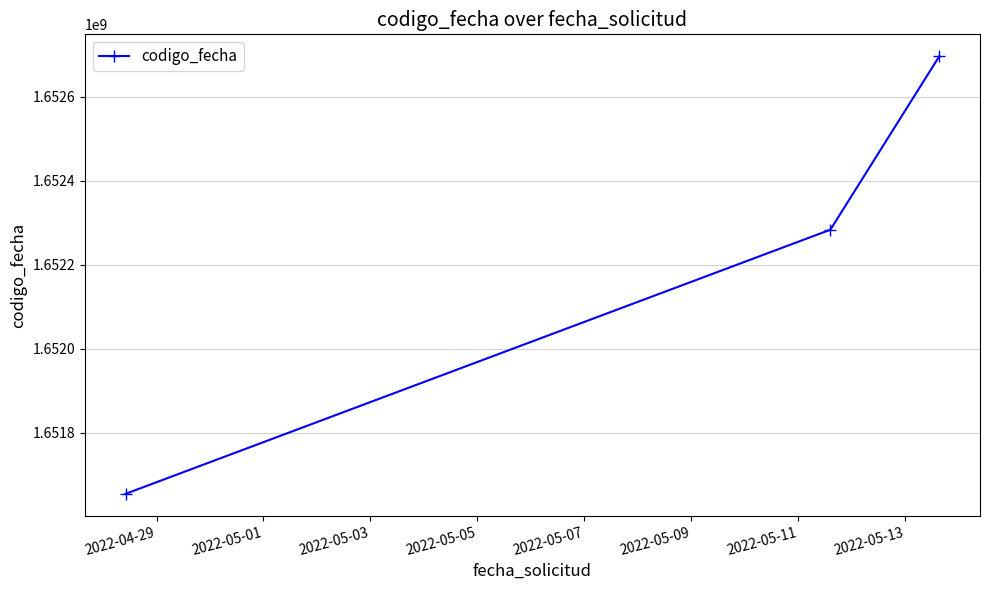

What is the smallest value displayed?

1651654797